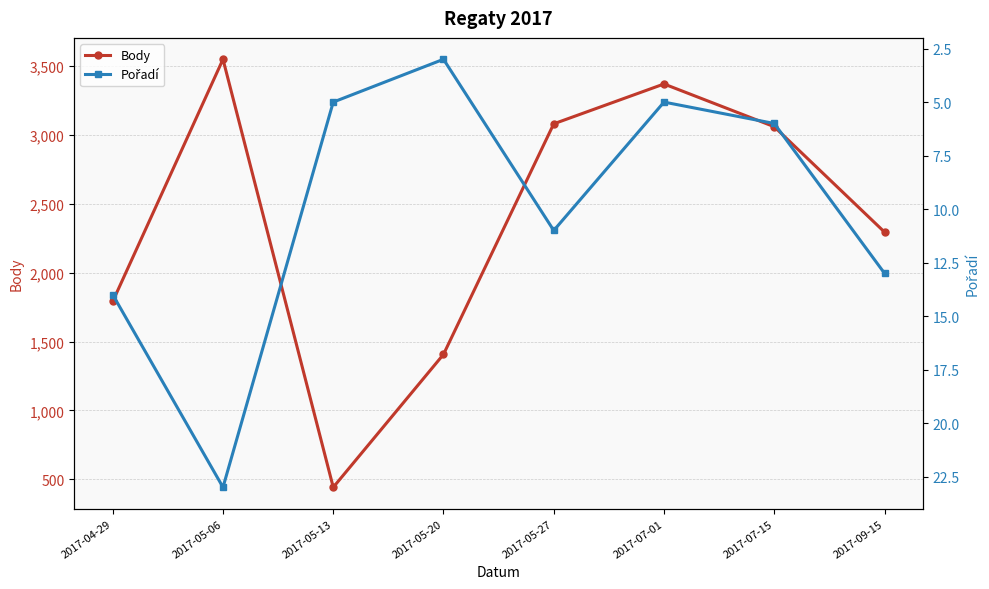

In Pořadí, how many points are higher than both neighbors (excluding endpoints)?

2